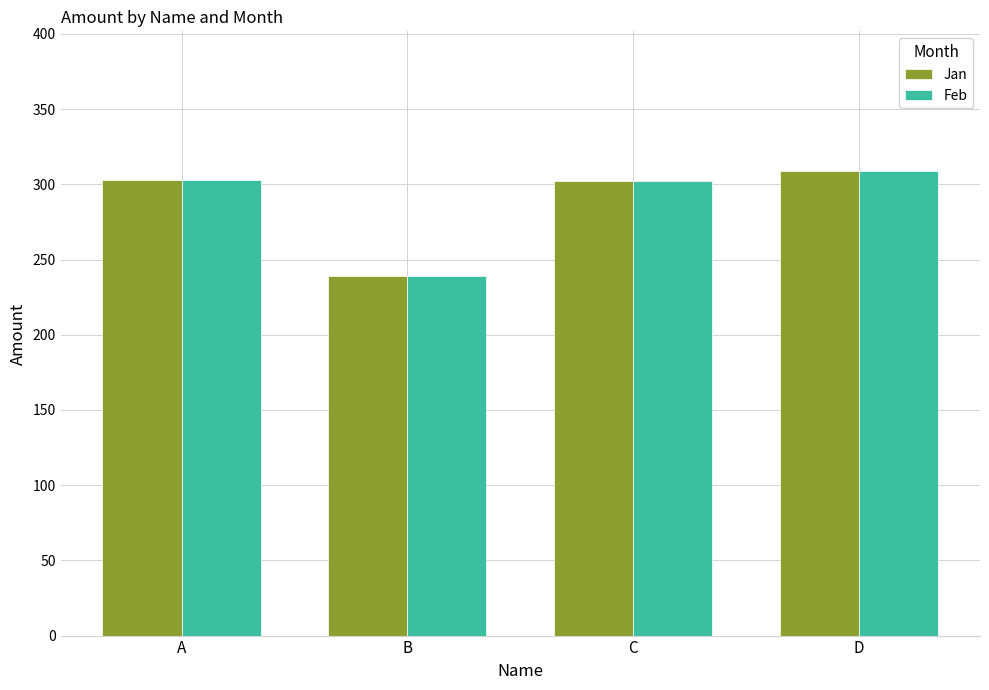

Are the bars grouped side by side (vs. stacked)?

Yes